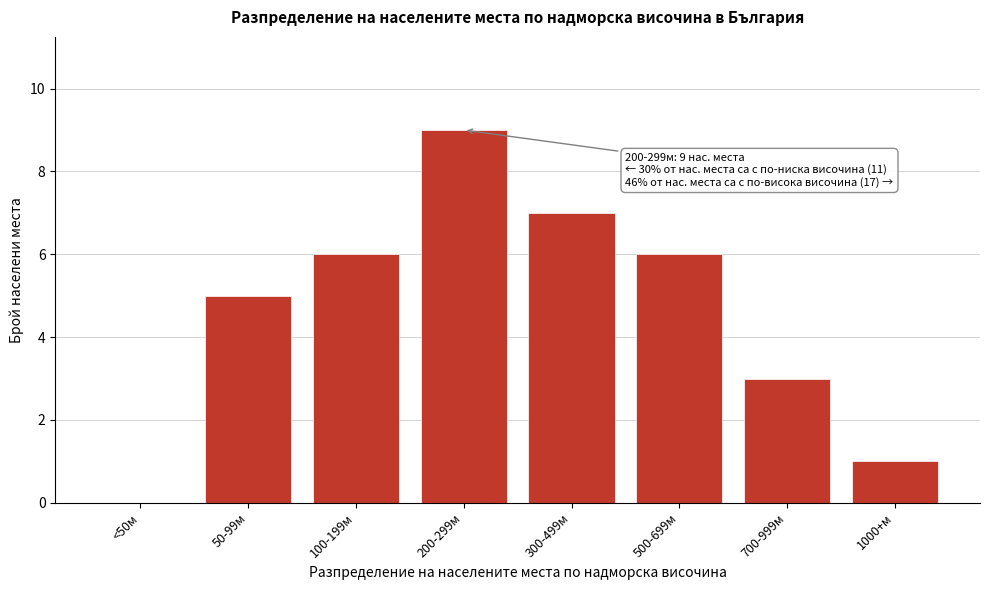

Reading left to right, list all the values displayed in this chart.

<50м=0	50-99м=5	100-199м=6	200-299м=9	300-499м=7	500-699м=6	700-999м=3	1000+м=1